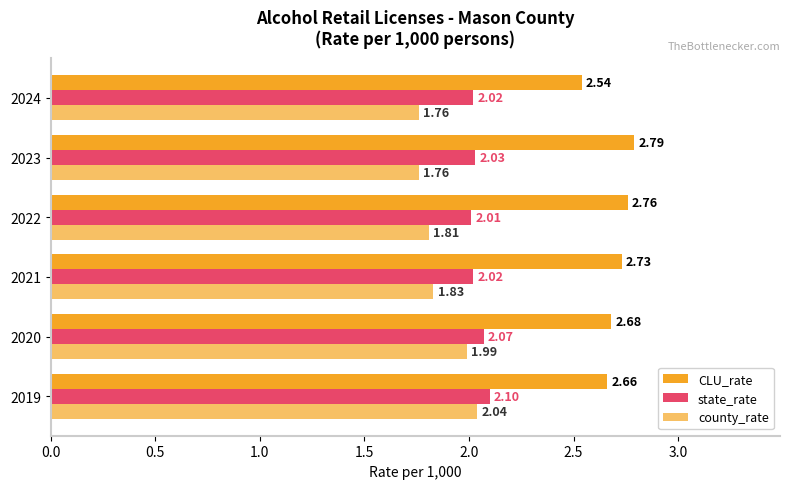

How many categories are shown in the chart?

6